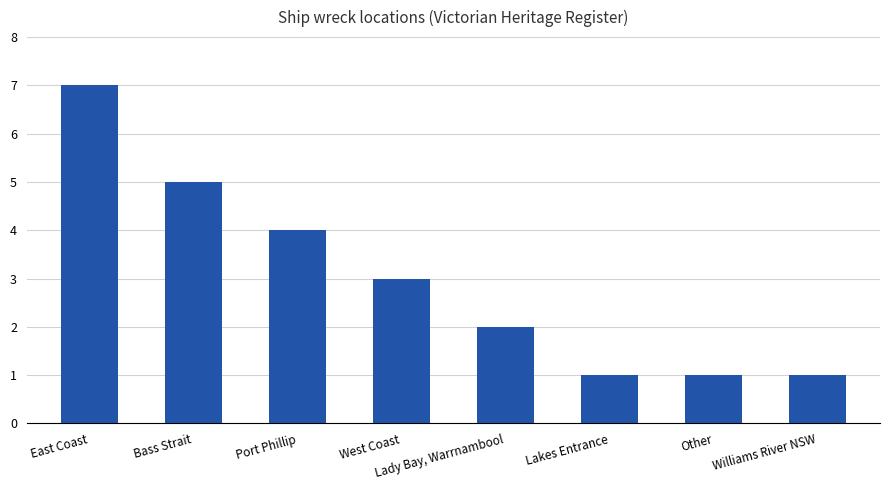

Are the bars horizontal?

No